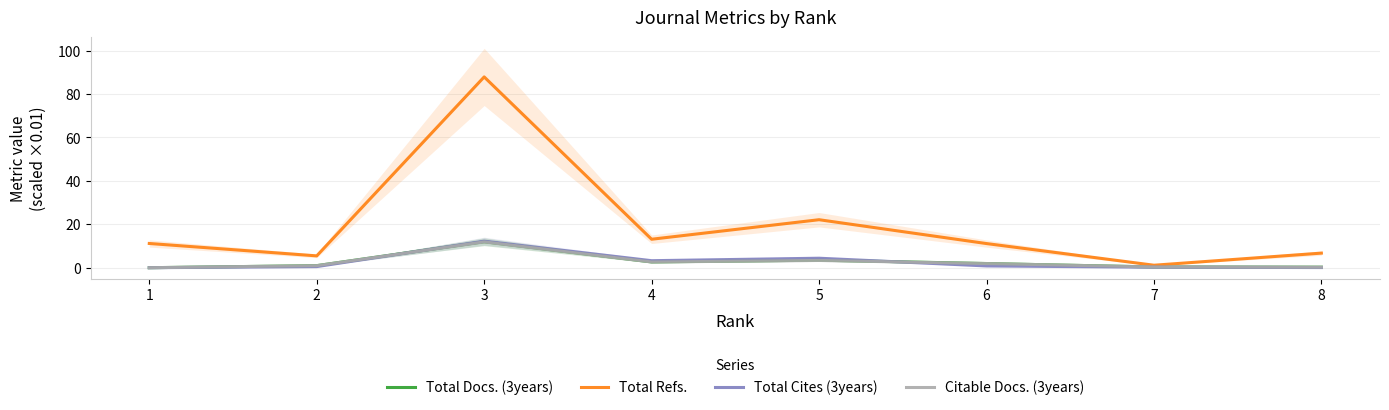

Is it true that Citable Docs. (3years) equals 0.1 at 8?

False